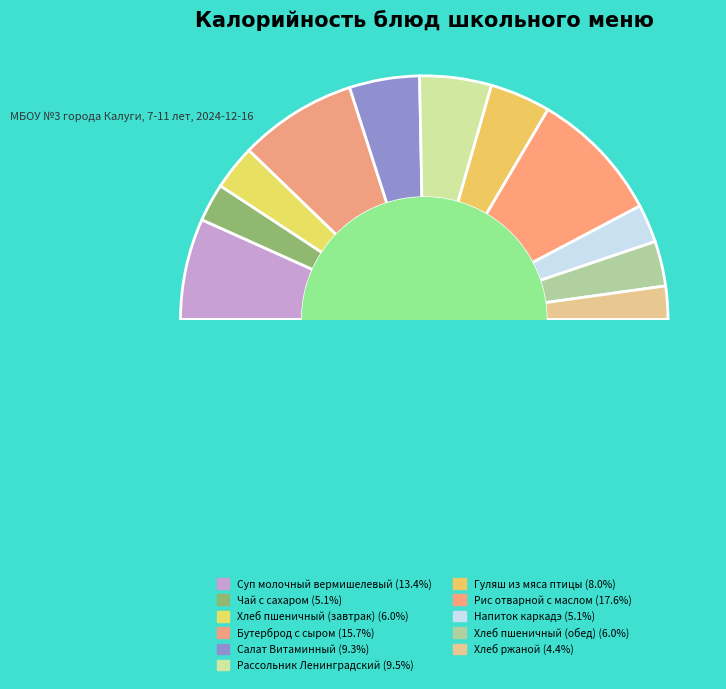

Do Рис отварной с маслом and Рассольник Ленинградский together represent more than half of the pie?

No